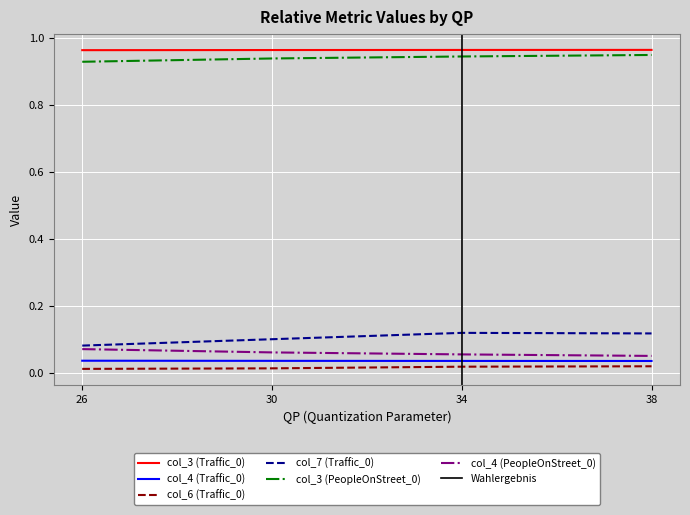

What is the sum of the col_4 (PeopleOnStreet_0) values at 30 and 26?

0.1